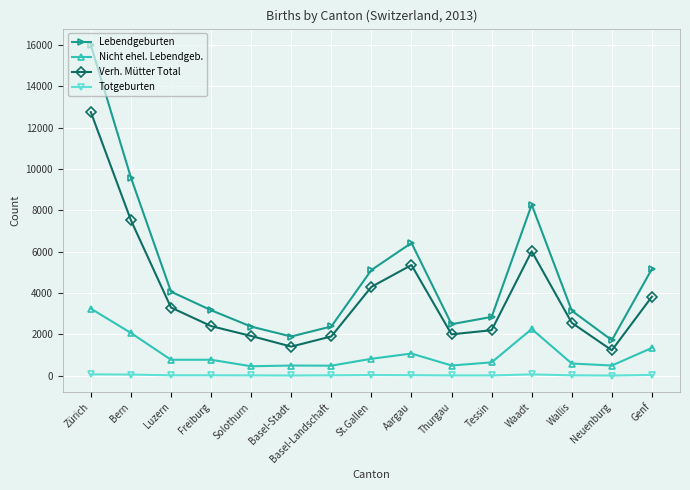

Between Aargau and Thurgau, which series saw the biggest shift?

Lebendgeburten